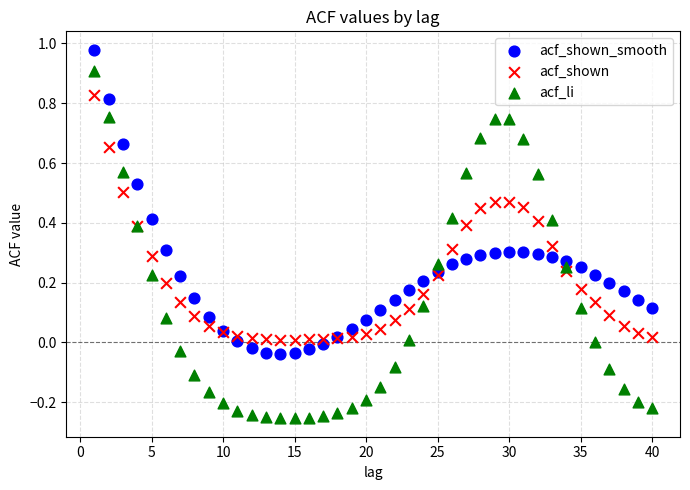

What are all the series names shown in the legend?

acf_shown_smooth, acf_shown, acf_li